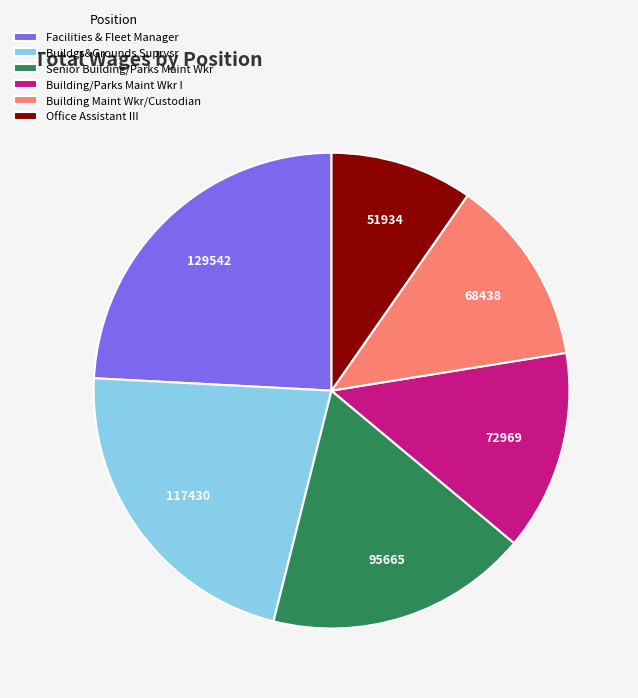

Rank the categories by value from highest to lowest.

Facilities & Fleet Manager, Buildgs&Grounds Suprvsr, Senior Building/Parks Maint Wkr, Building/Parks Maint Wkr I, Building Maint Wkr/Custodian, Office Assistant III